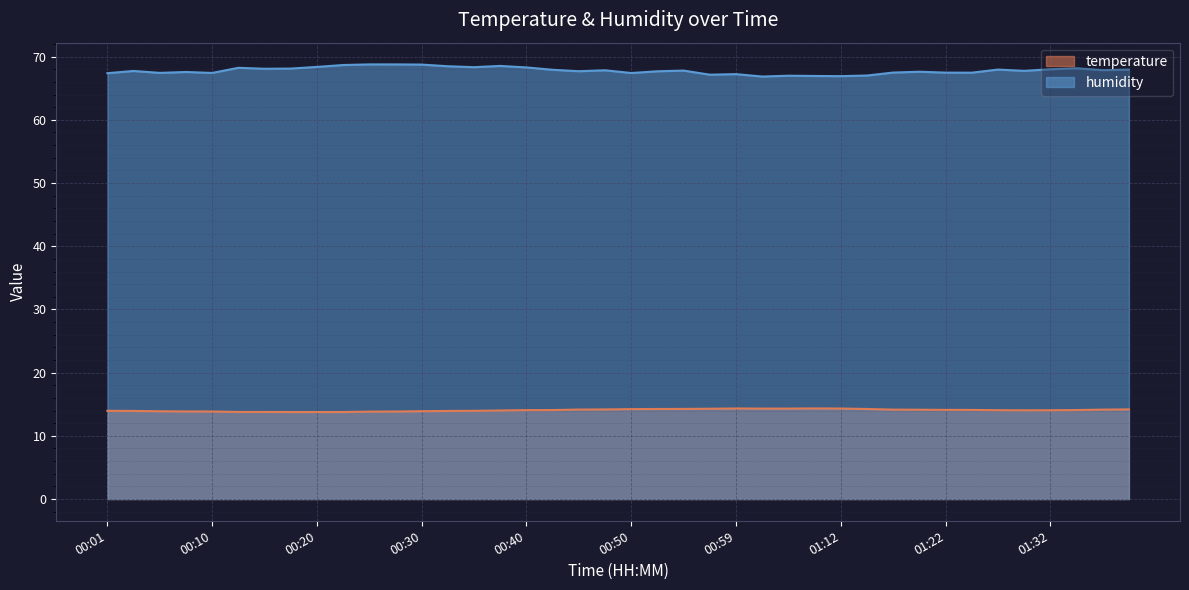

True or false: temperature has a value of 14.1 at 00:40.

True